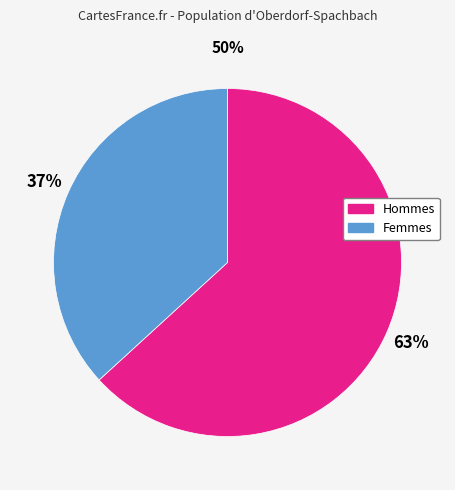

Count the number of slices in the pie.

2